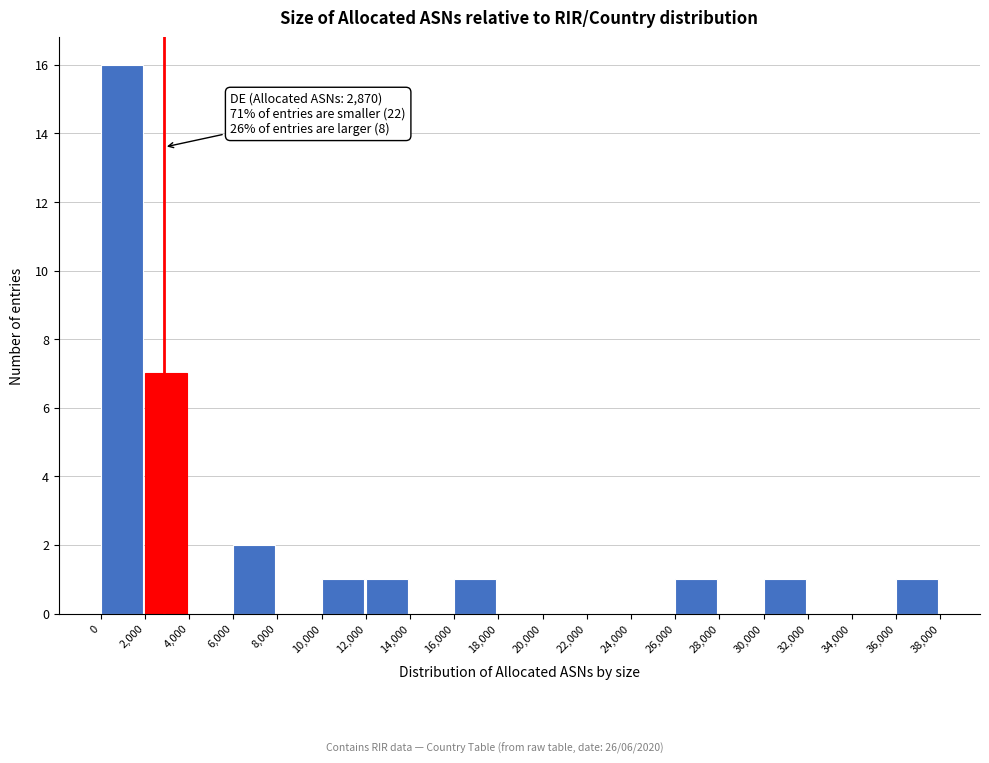

Which range on the x-axis has the tallest bar?

0 to 2,000